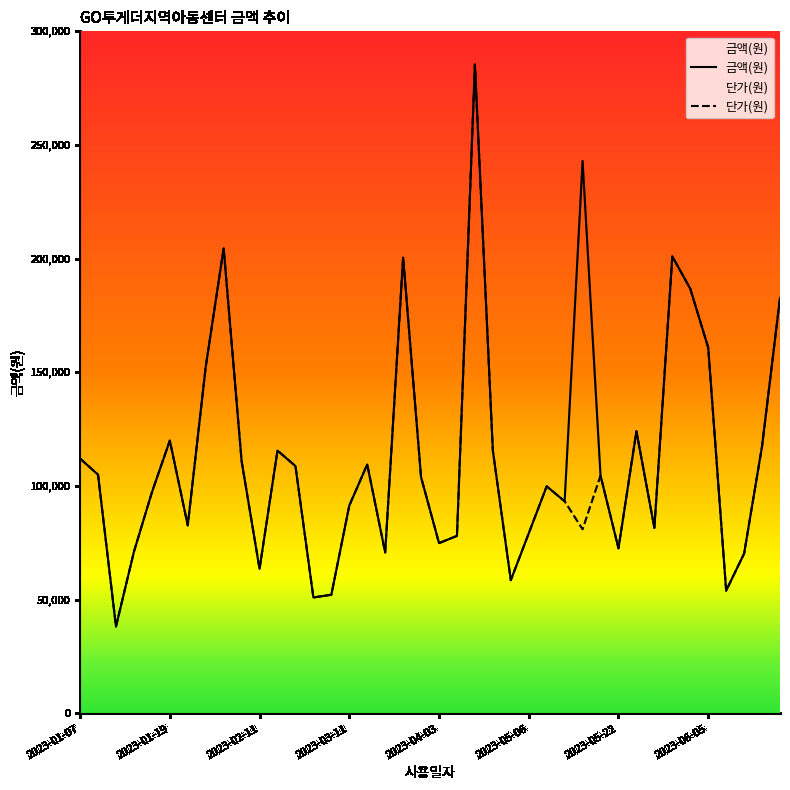

Which series has the widest spread of values?

금액(원)